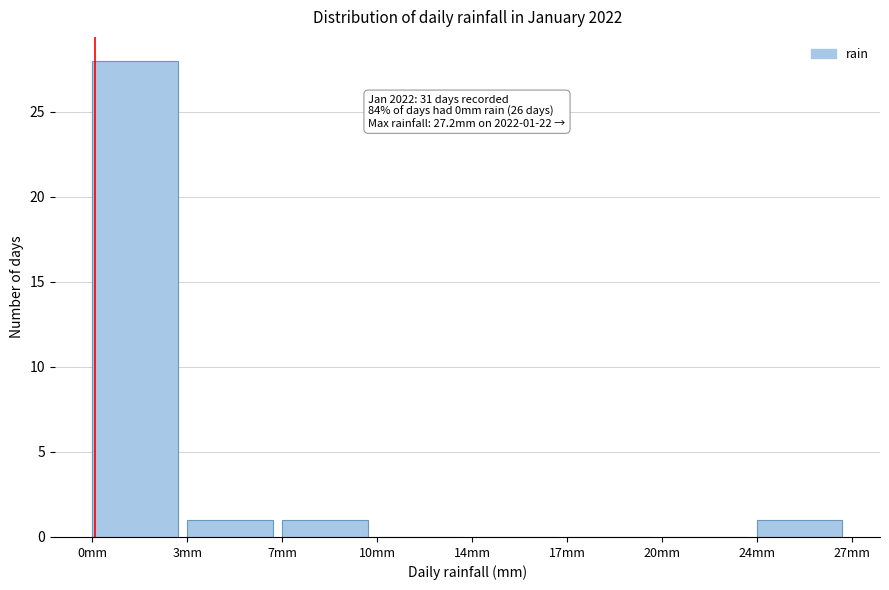

Reading left to right, what are all the values shown in this chart?

0mm=28	3mm=1	7mm=1	10mm=0	14mm=0	17mm=0	20mm=0	24mm=1